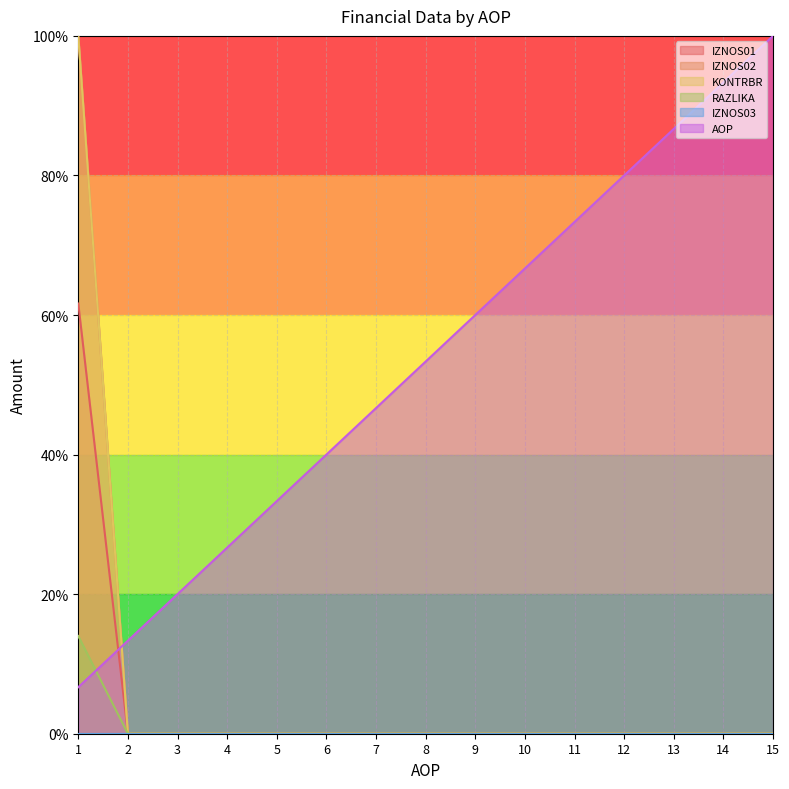

At which category is the sum across all series the highest?

1